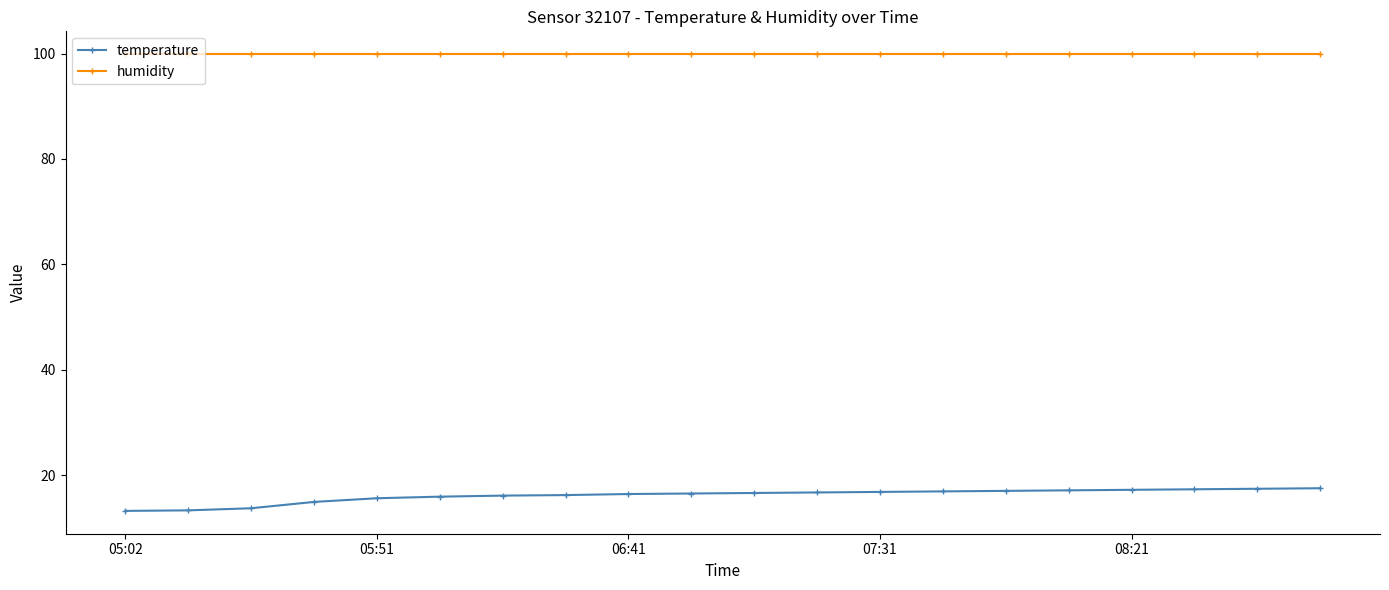

What is the maximum value for humidity?

99.9